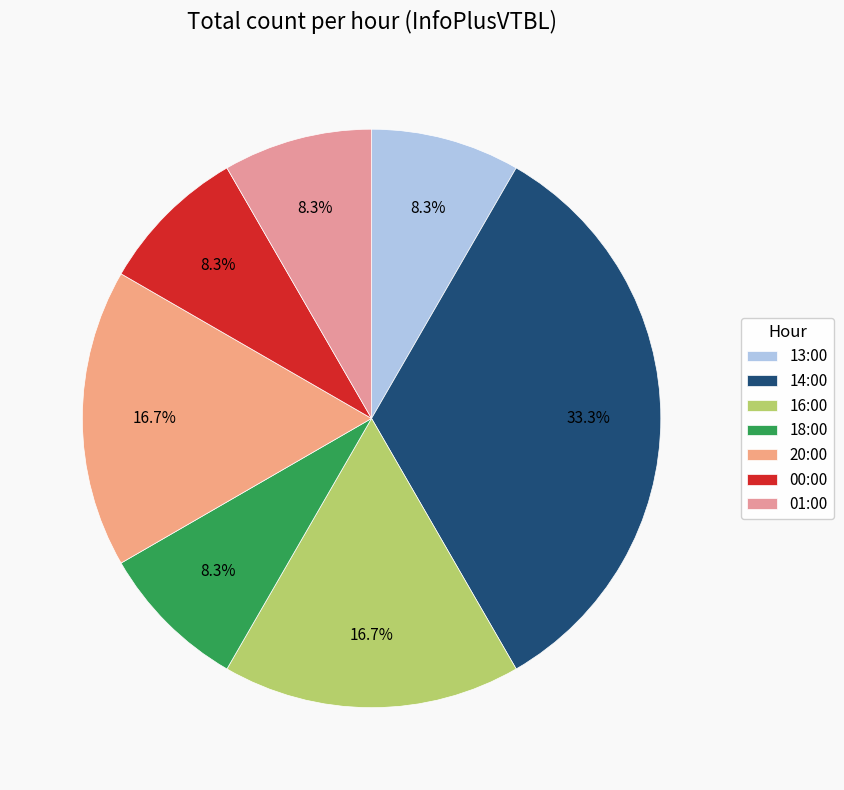

Is it true that 01:00 is 8% of the pie?

True